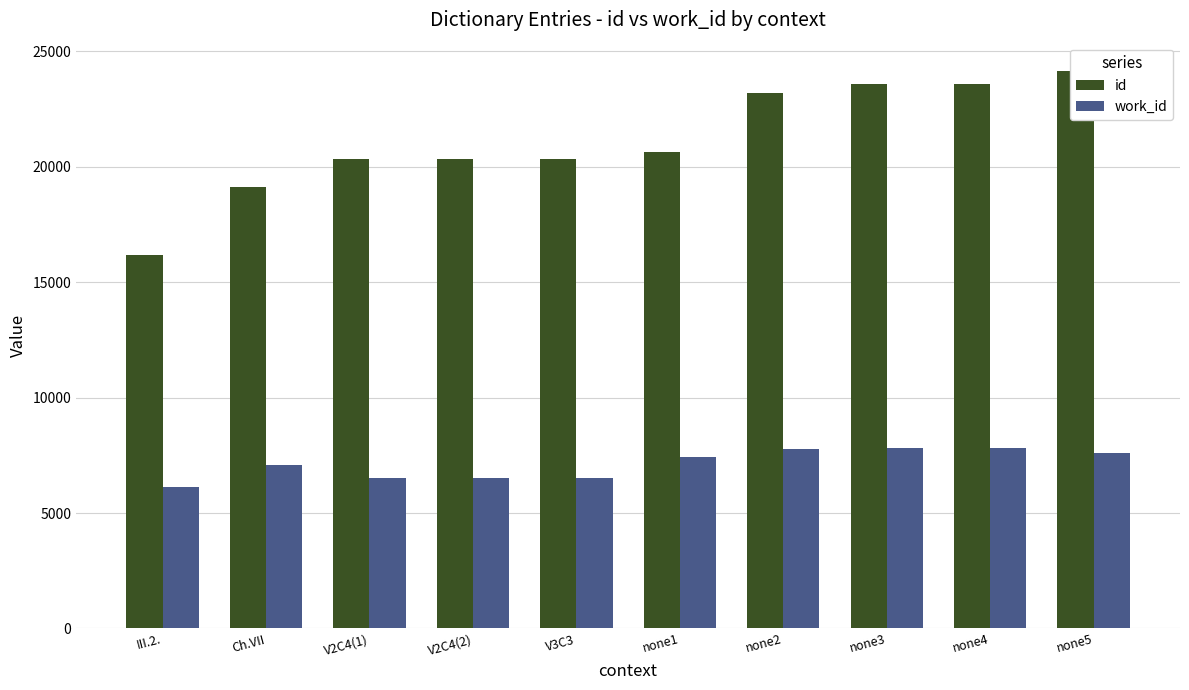

At none4, list the series in order from smallest to largest.

work_id, id